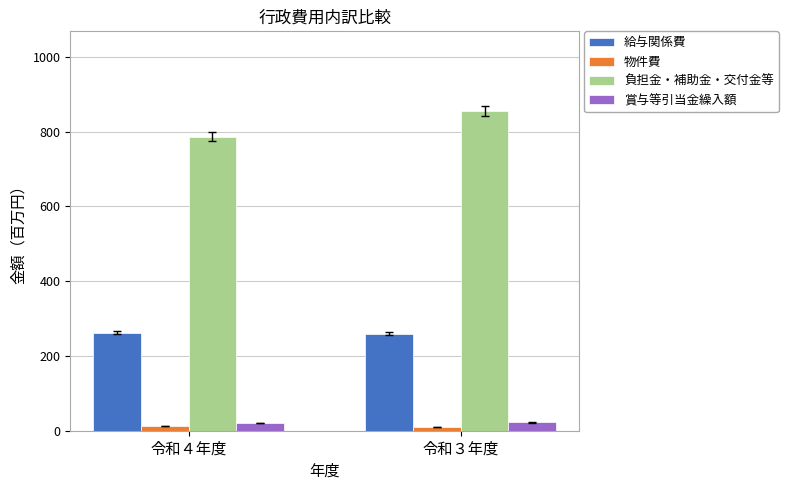

Is it true that 賞与等引当金繰入額 equals 22.1 at 令和３年度?

True